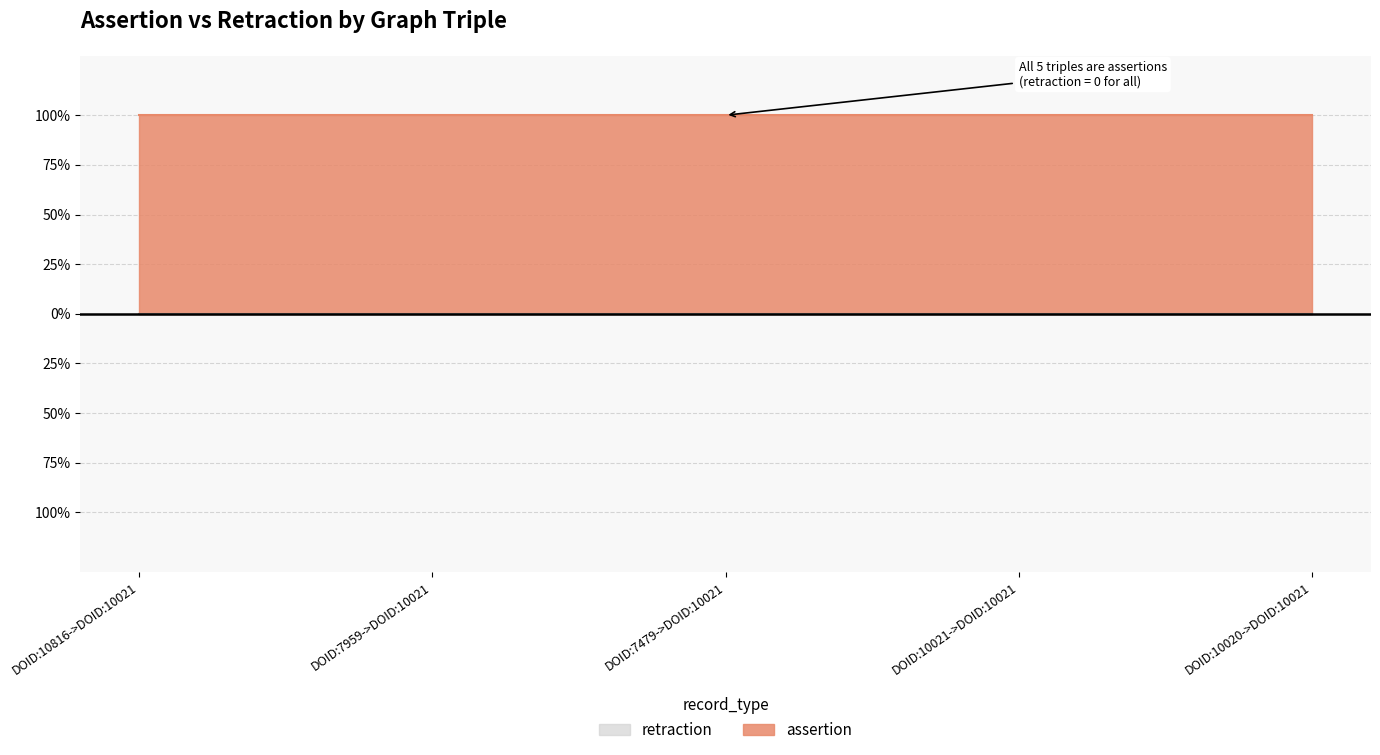

Reading left to right, transcribe all the data shown in this chart.

assertion: DOID:10816->DOID:10021=1	DOID:7959->DOID:10021=1	DOID:7479->DOID:10021=1	DOID:10021->DOID:10021=1	DOID:10020->DOID:10021=1
retraction: DOID:10816->DOID:10021=0	DOID:7959->DOID:10021=0	DOID:7479->DOID:10021=0	DOID:10021->DOID:10021=0	DOID:10020->DOID:10021=0